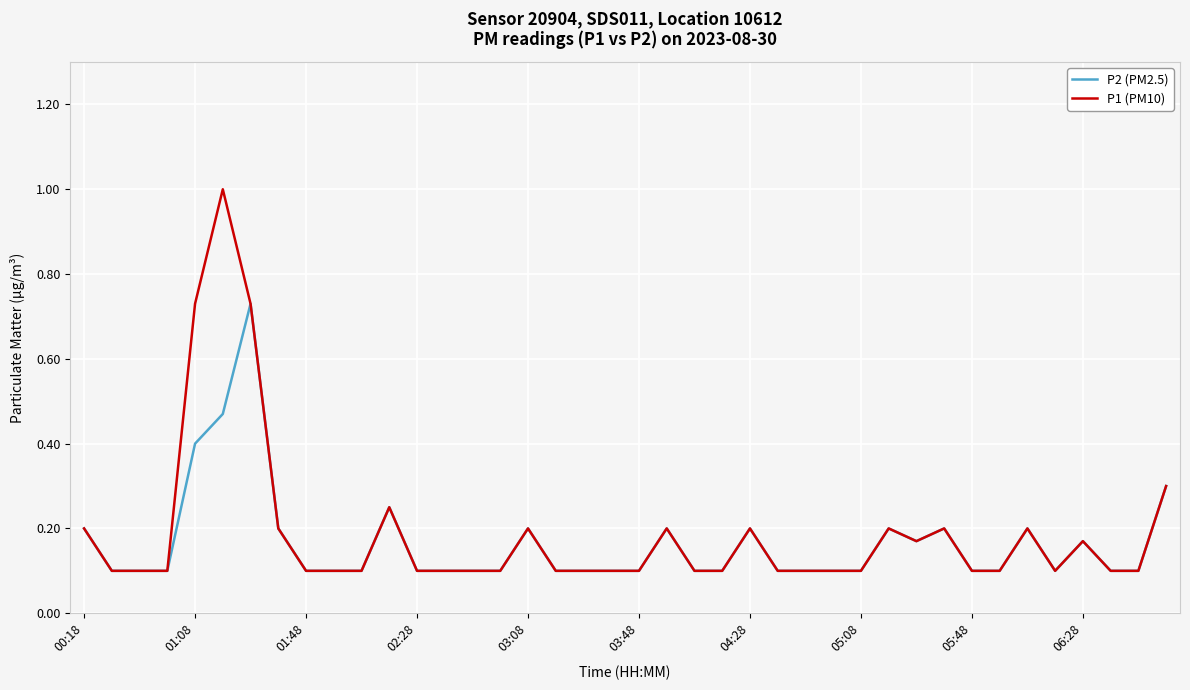

Rank the series by their maximum value, from lowest to highest.

P2 (PM2.5), P1 (PM10)